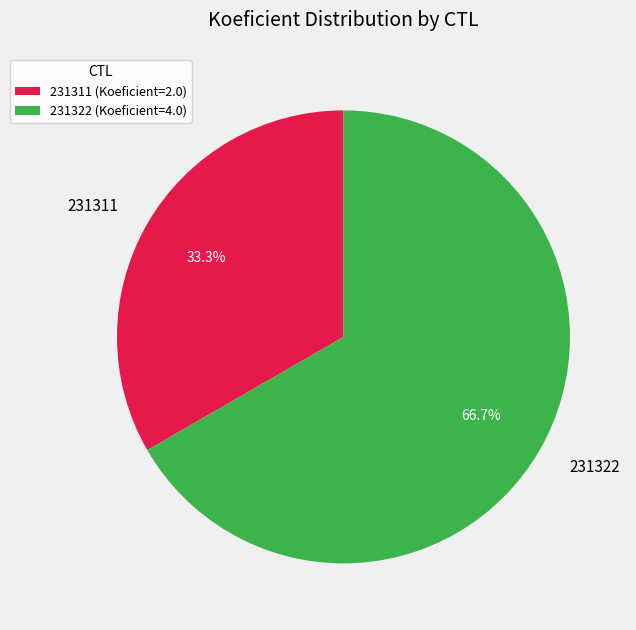

How many slices are in this pie chart?

2